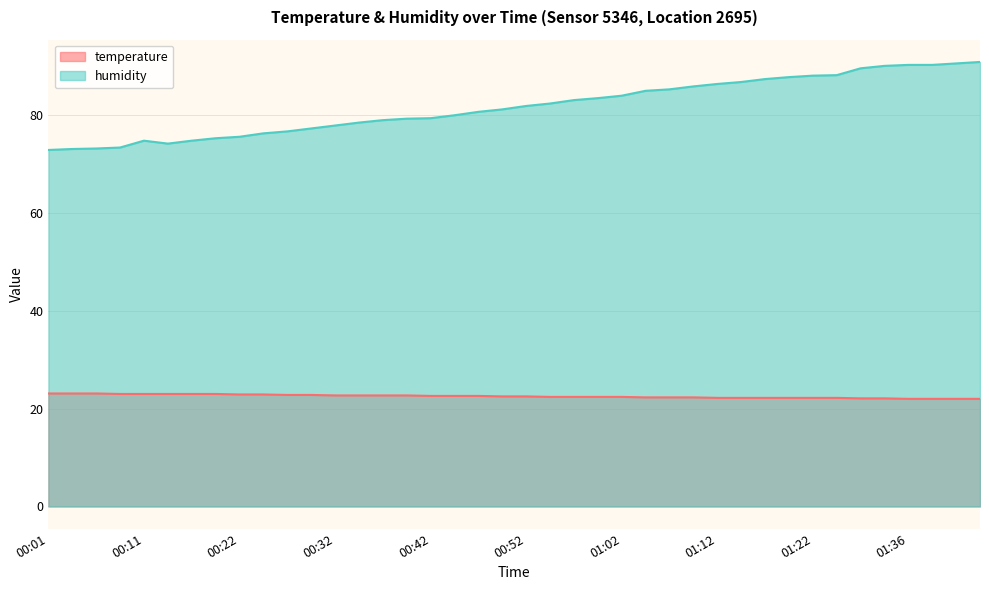

How many categories are shown in the chart?

40